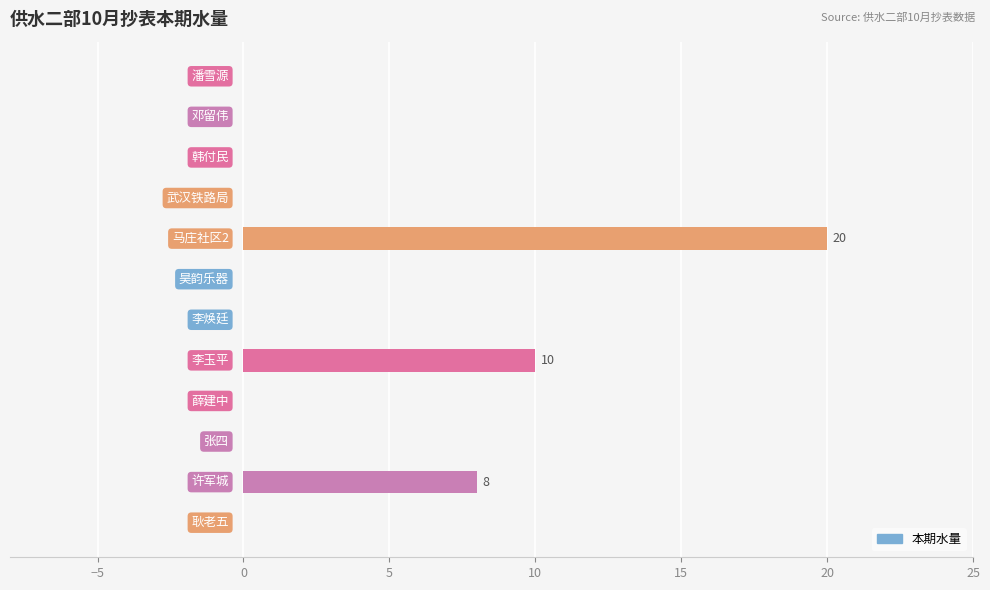

What is the maximum value shown in the chart?

20